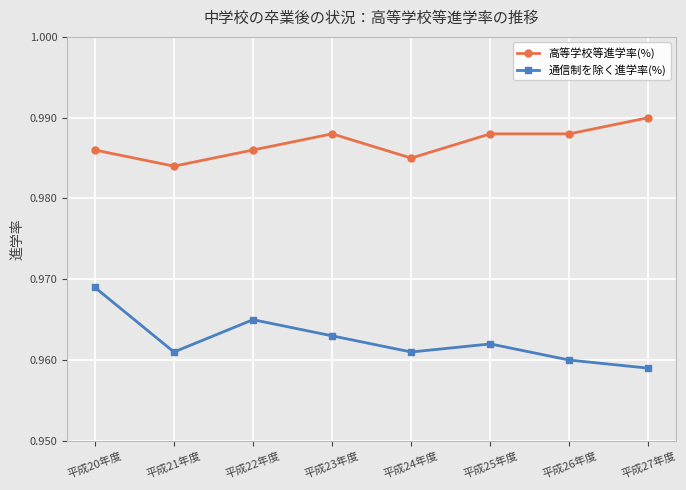

At how many categories does at least one series exceed 0?

8